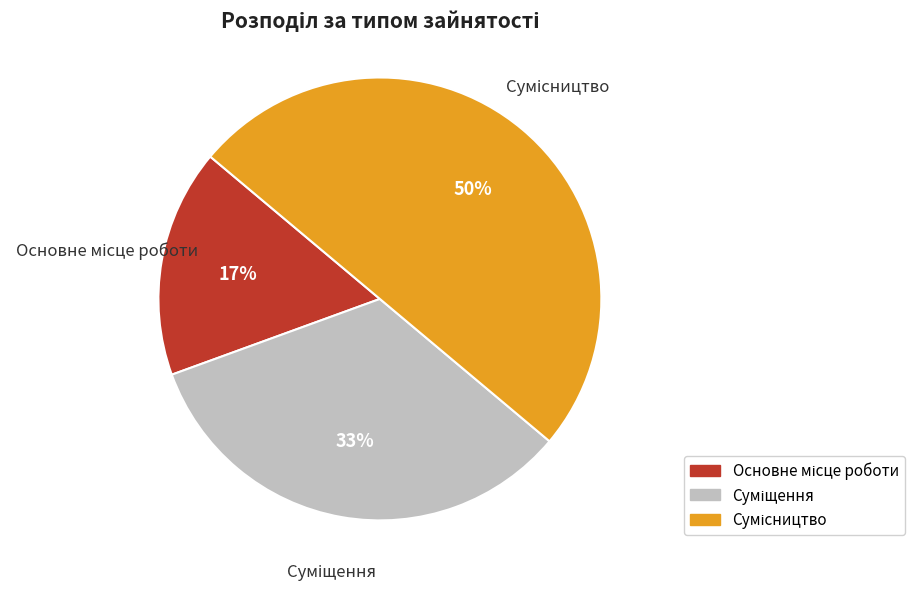

To the nearest percent, what is the average slice percentage?

33%